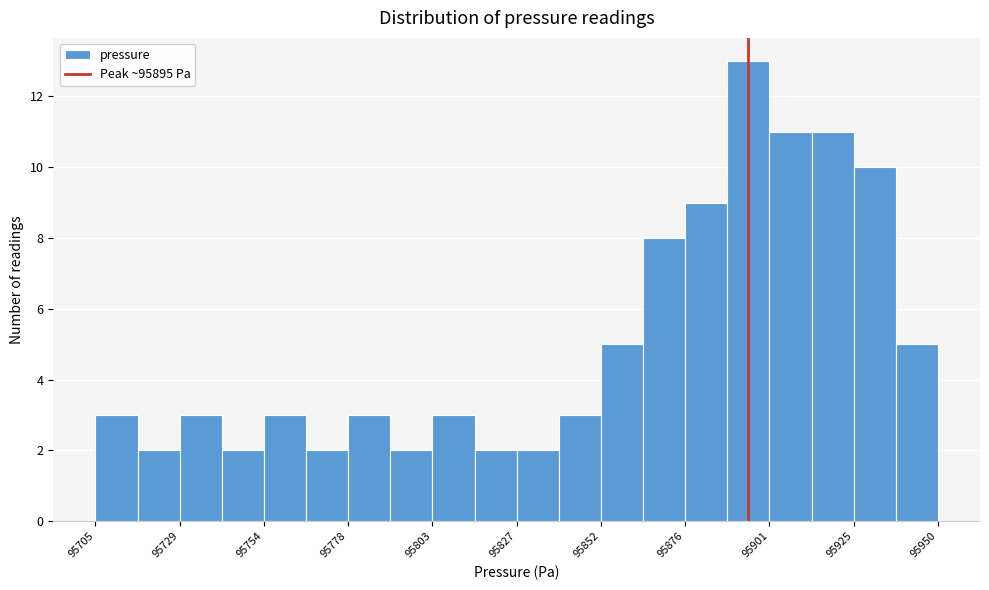

Read against the x-axis, roughly where is the centre of the tallest bar?

95895